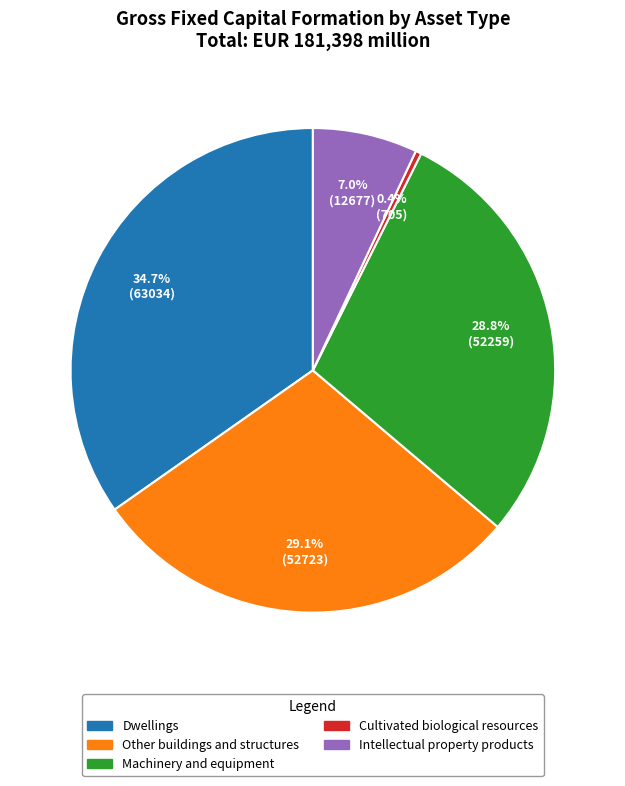

To the nearest percent, what percentage of the pie is Intellectual property products?

7%